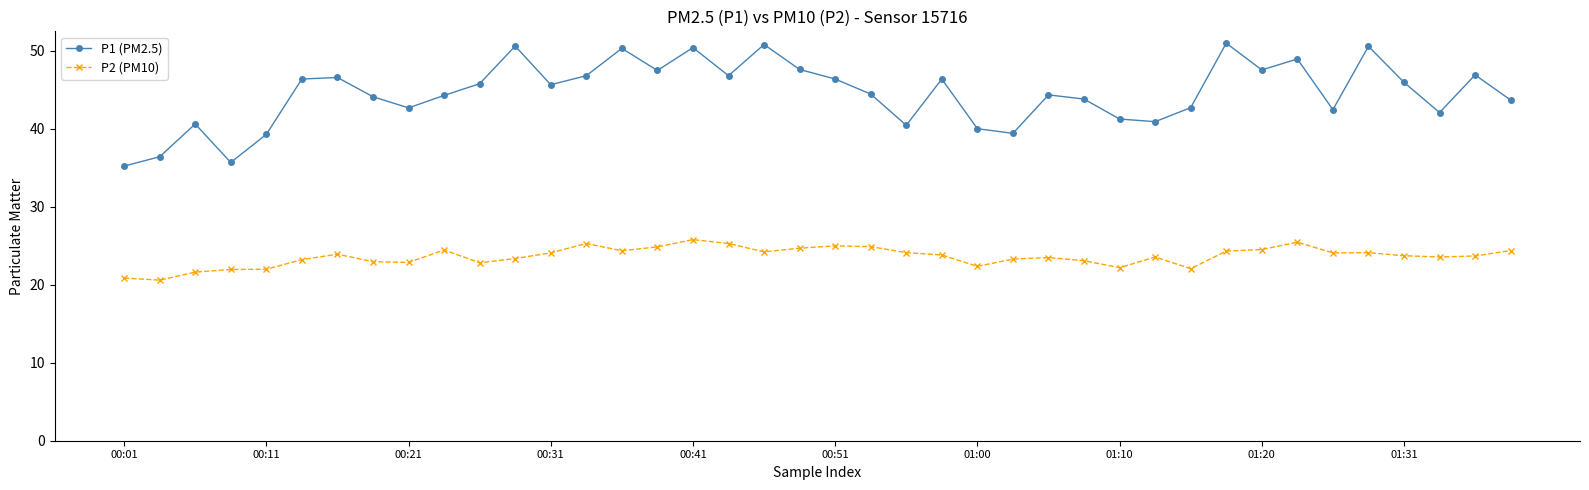

True or false: P2 (PM10) and P1 (PM2.5) intersect in this chart.

False